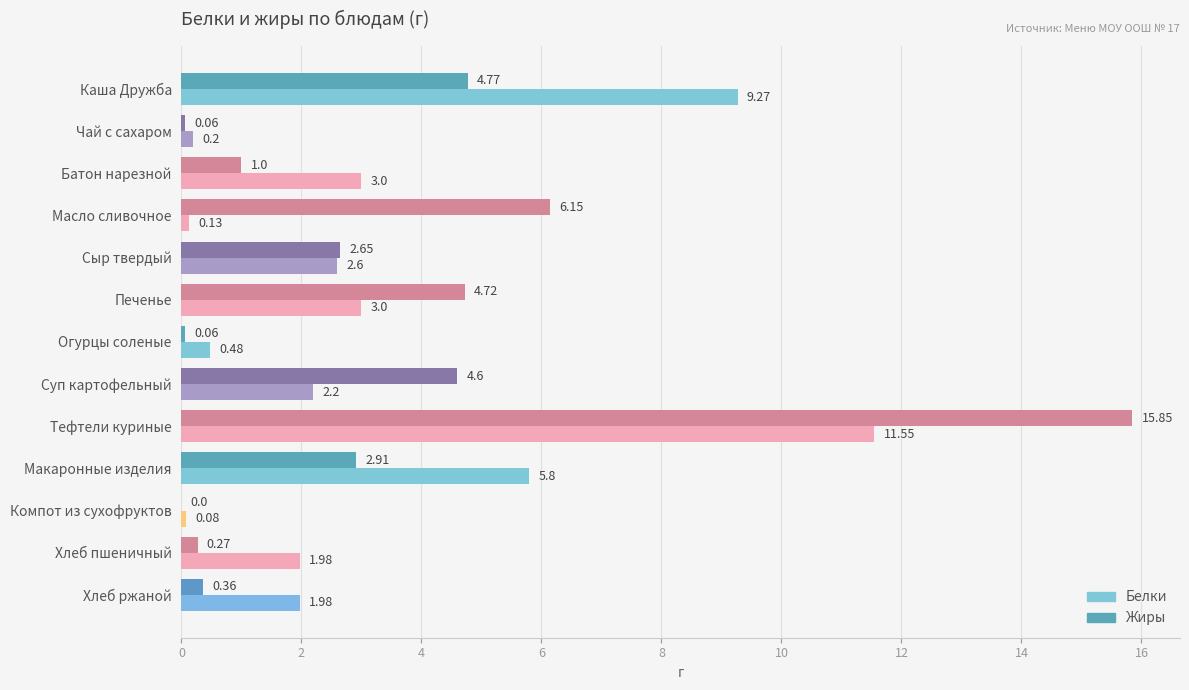

What is the sum of all Жиры values?

43.4